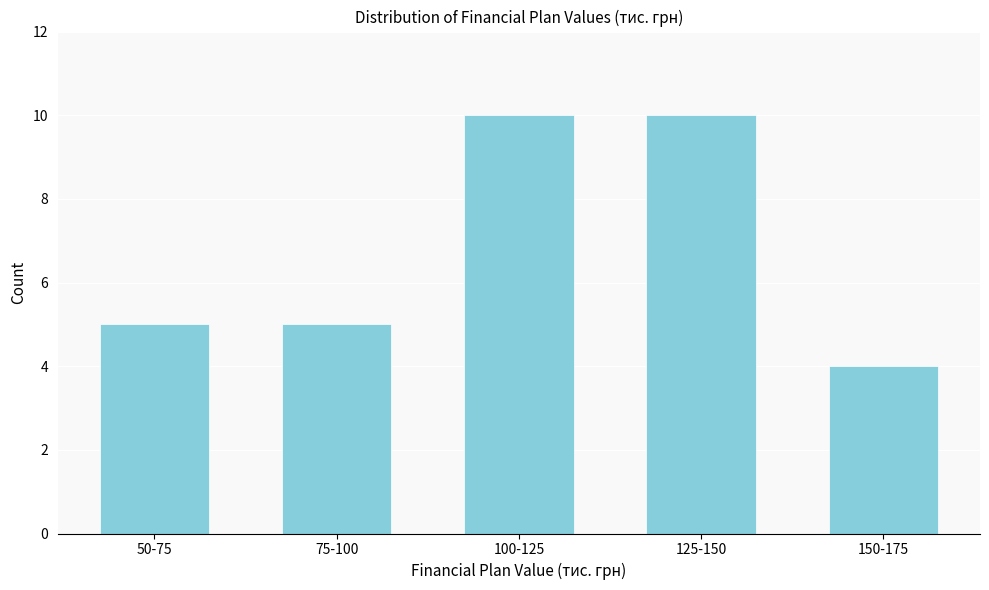

Reading right to left, list all the values displayed in this chart.

150-175=4	125-150=10	100-125=10	75-100=5	50-75=5